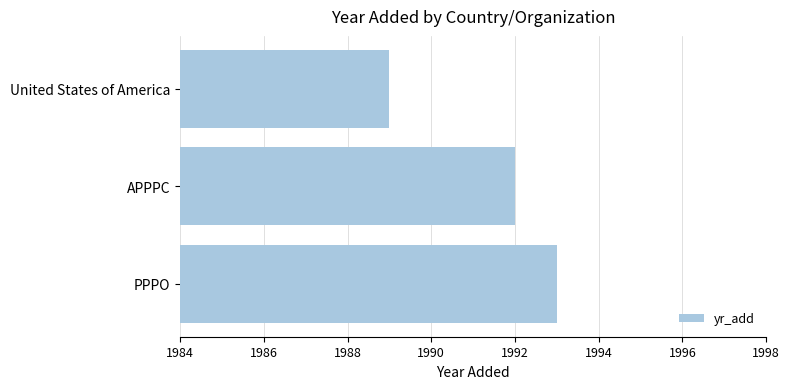

What is the maximum value shown in the chart?

1993